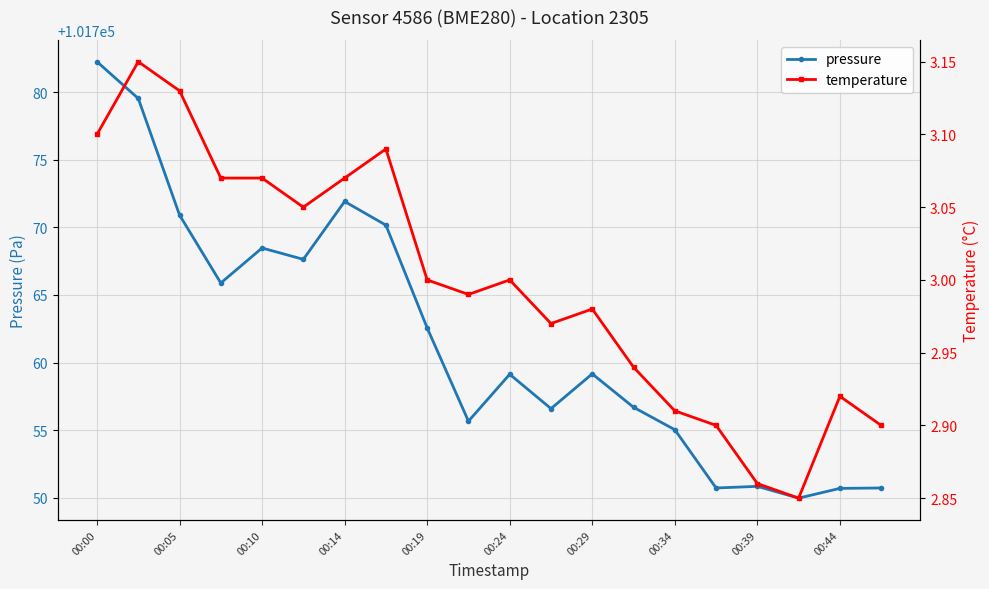

What is the sum of all temperature values?

60.0